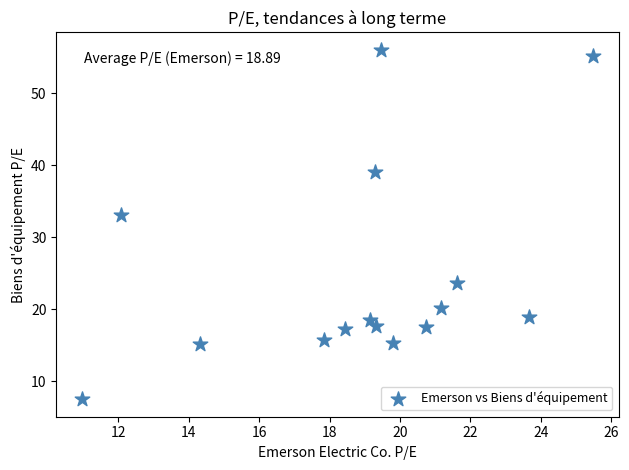

What is the range of X values (max minus min)?

14.5